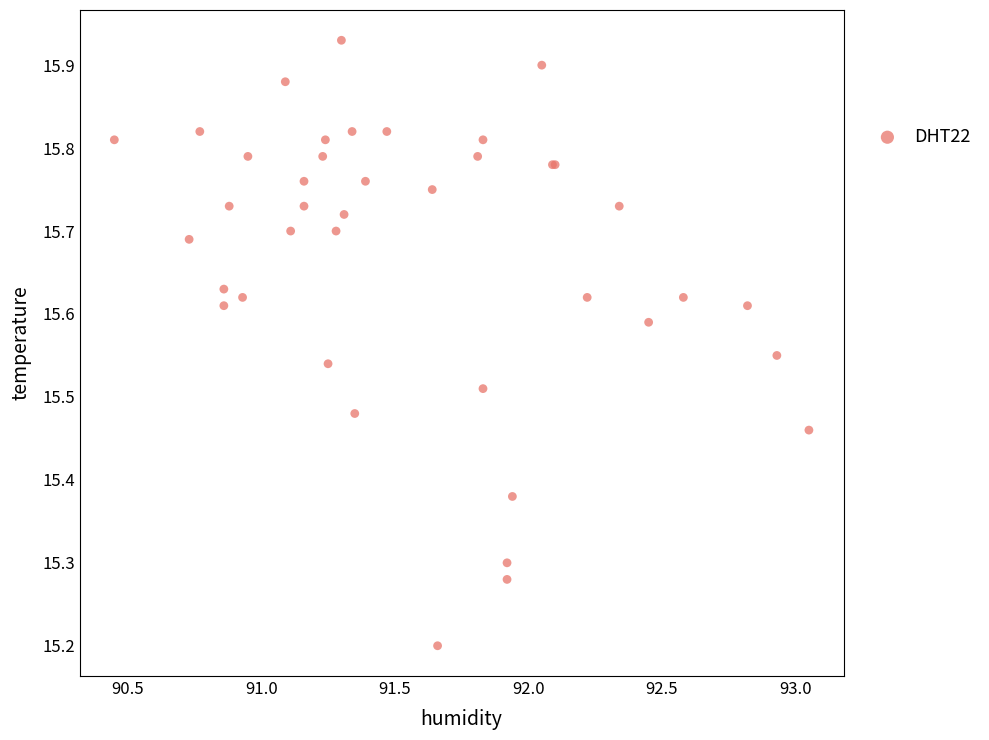

What Y value in the scatter plot is closest to 15?

15.2